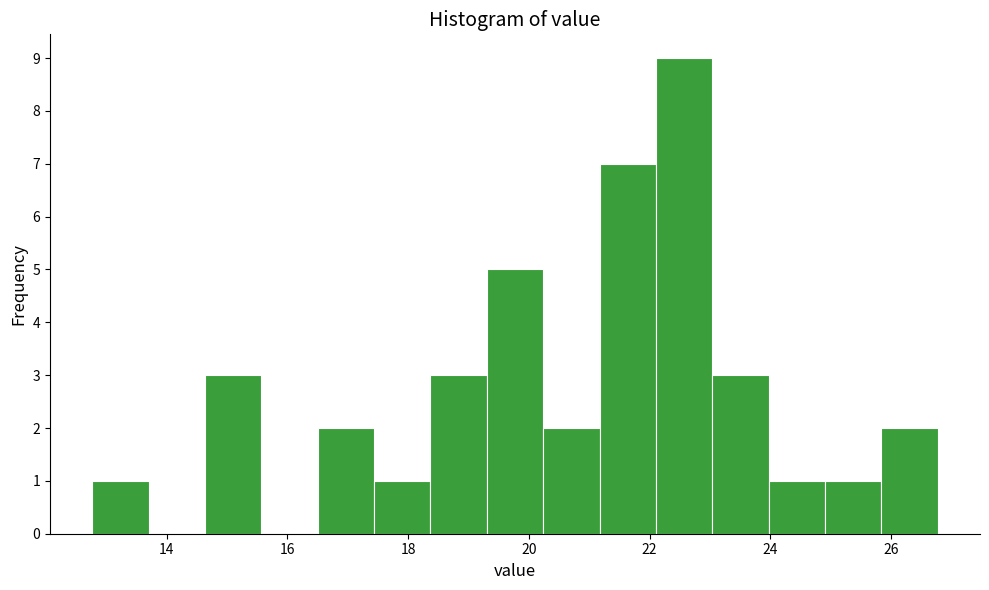

Reading left to right, transcribe this chart: for each bar, give the range it covers on the x-axis and its height. Neither the bar edges nor the heights are printed on the chart, so give them approximately, as read against the axes.

12.8 to 13.8: 1
13.8 to 14.6: 0
14.6 to 15.6: 3
15.6 to 16.6: 0
16.6 to 17.4: 2
17.4 to 18.4: 1
18.4 to 19.4: 3
19.4 to 20.2: 5
20.2 to 21.2: 2
21.2 to 22.2: 7
22.2 to 23.0: 9
23.0 to 24.0: 3
24.0 to 25.0: 1
25.0 to 25.8: 1
25.8 to 26.8: 2